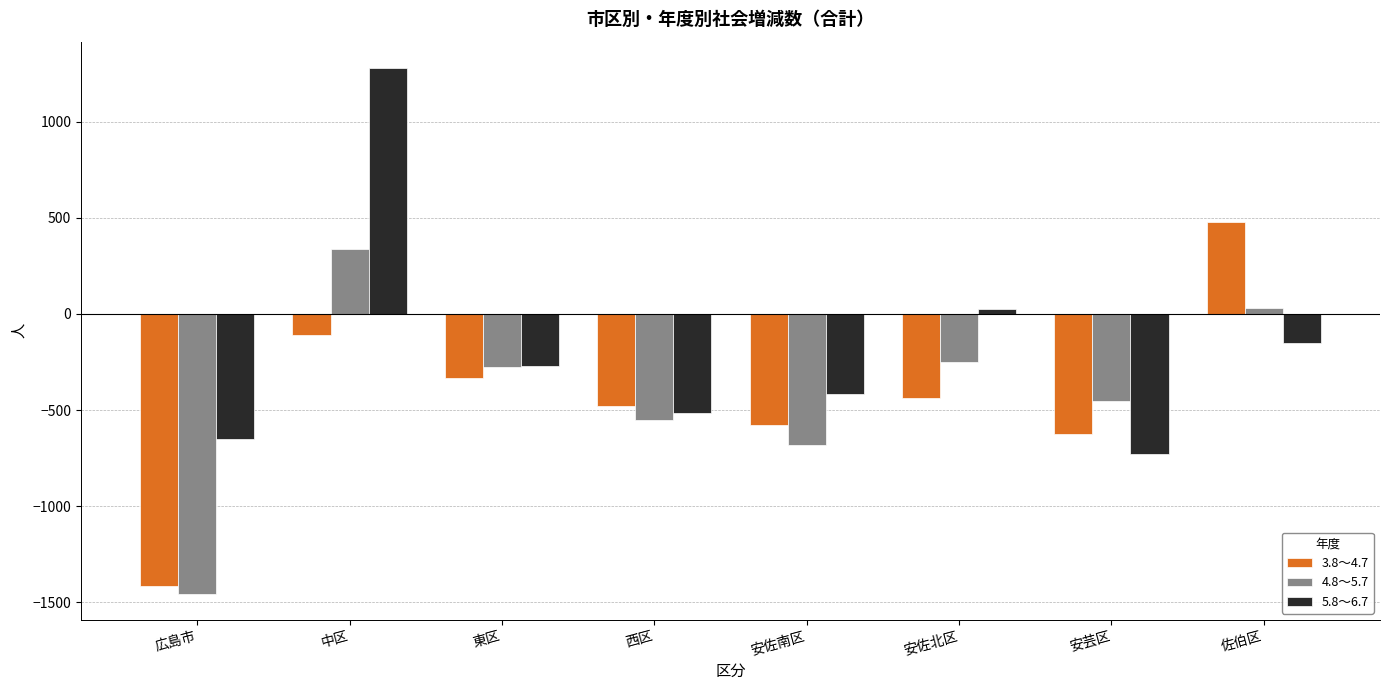

What is the label of the 3rd bar from the right?

安佐北区